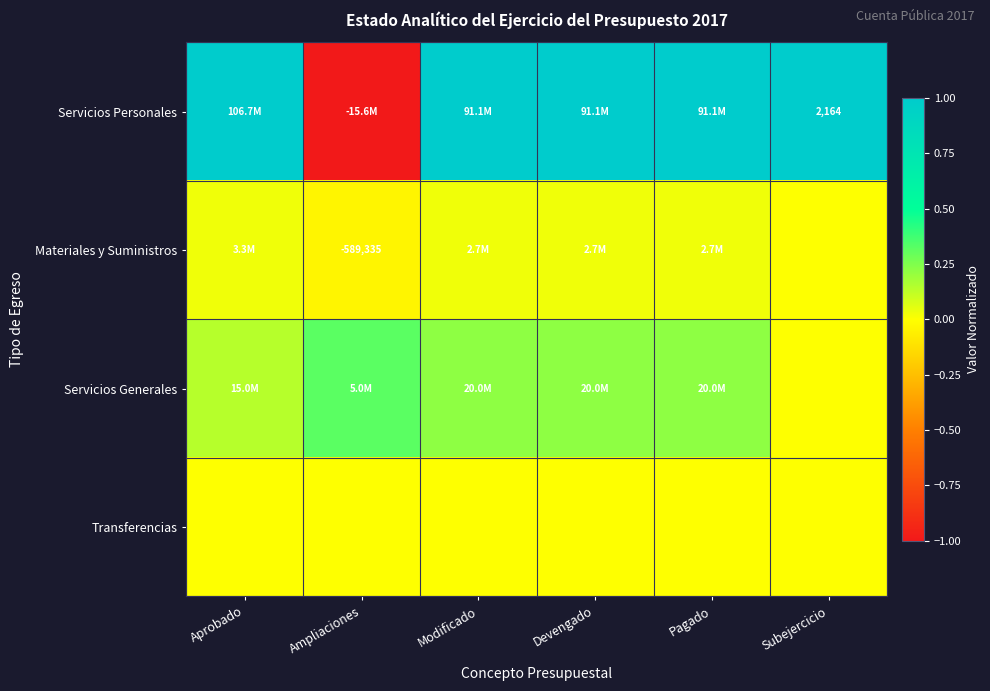

How many values in the Servicios Generales series exceed 0?

5